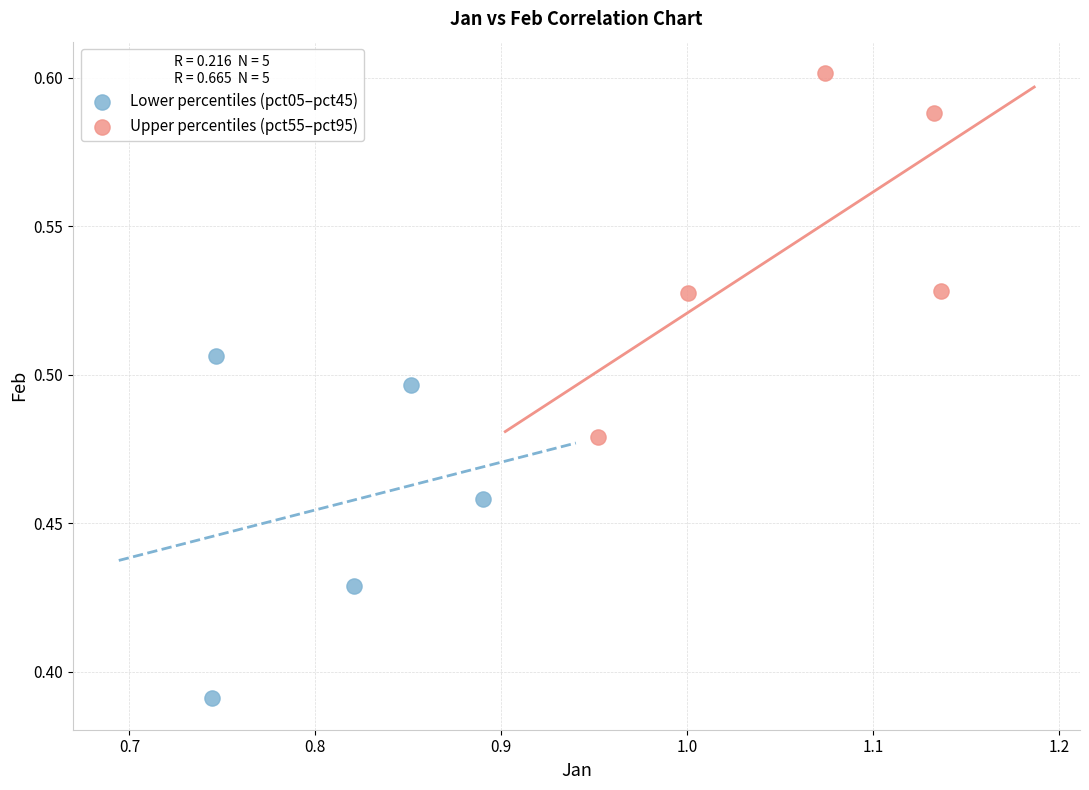

Which series reaches the minimum Y coordinate?

Lower percentiles (pct05–pct45)